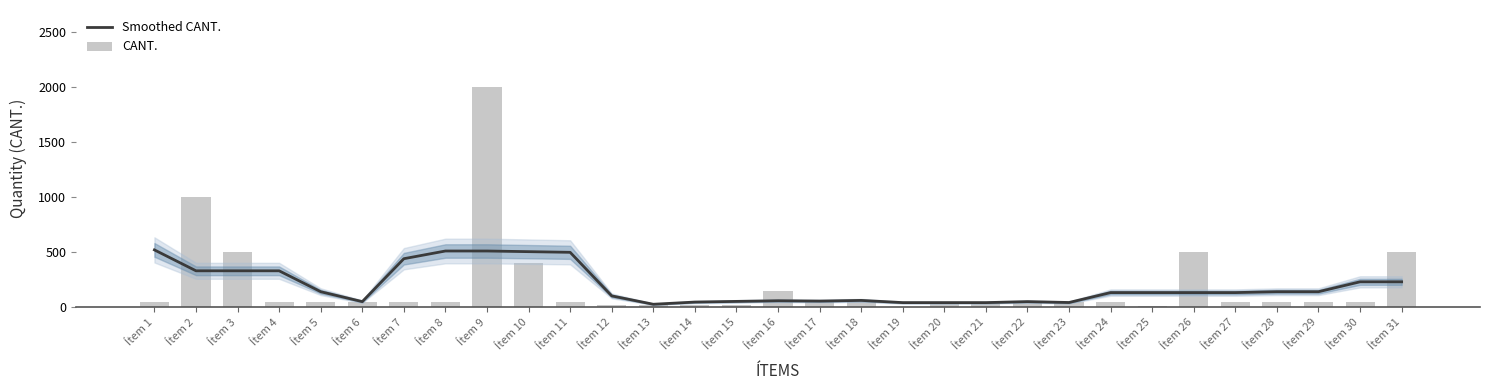

What is the value of the CANT. bar at the 16th from the left?

150